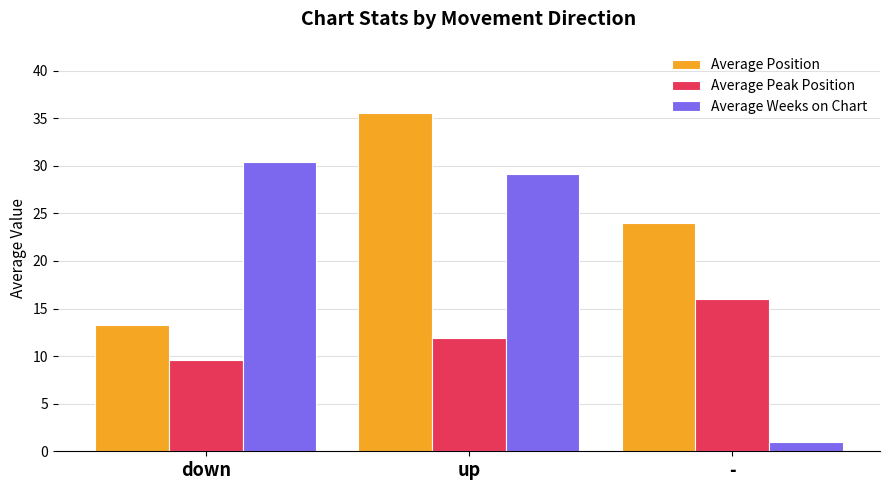

What is the approximate value of Average Peak Position at down?

9.6